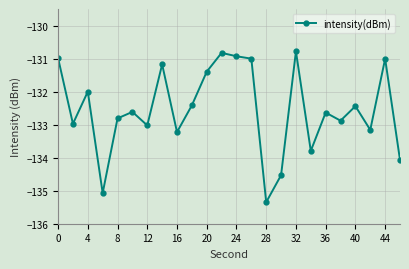

What is the value of the 3rd point from the left?

-132.0